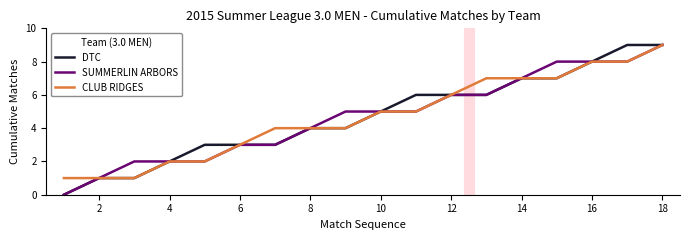

Count the number of categories in the chart.

18